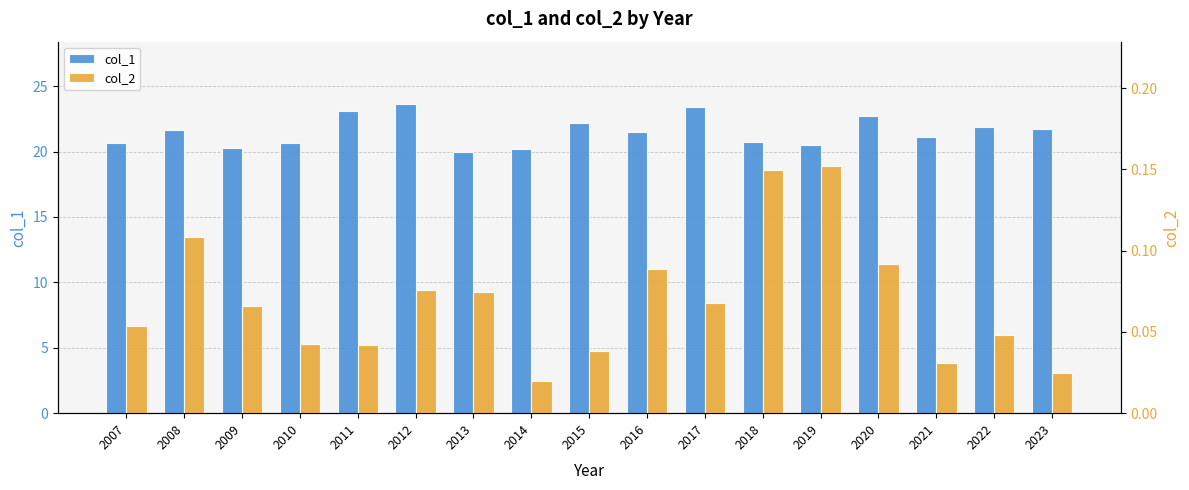

At which label is col_2 closest to 0?

2014